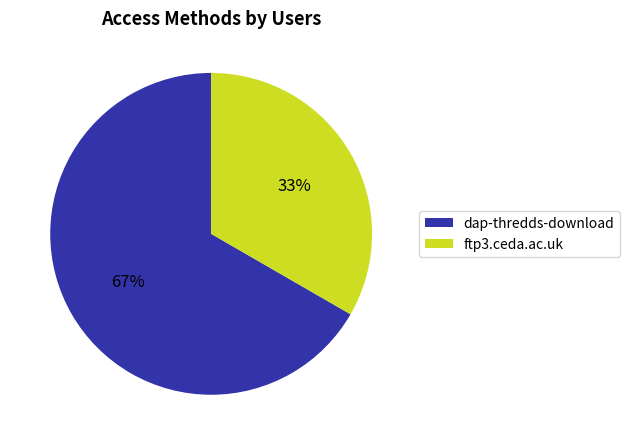

Do dap-thredds-download and ftp3.ceda.ac.uk together represent more than half of the pie?

Yes